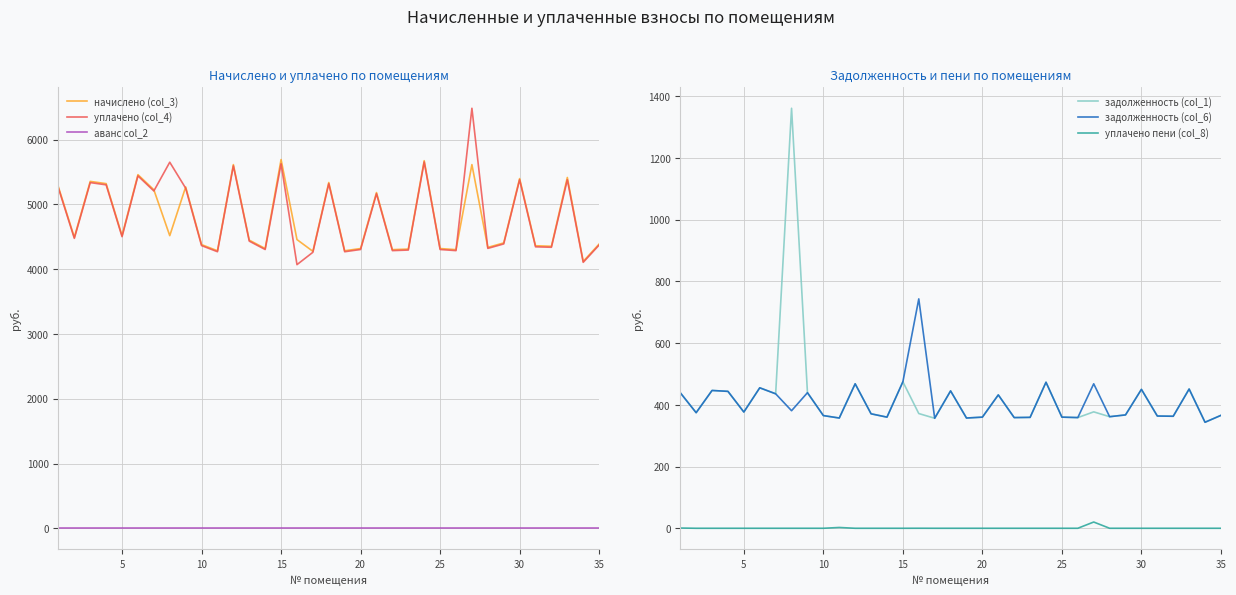

Rank the series by their maximum value, from highest to lowest.

уплачено (col_4), начислено (col_3), задолженность (col_1), задолженность (col_6), уплачено пени (col_8), аванс col_2